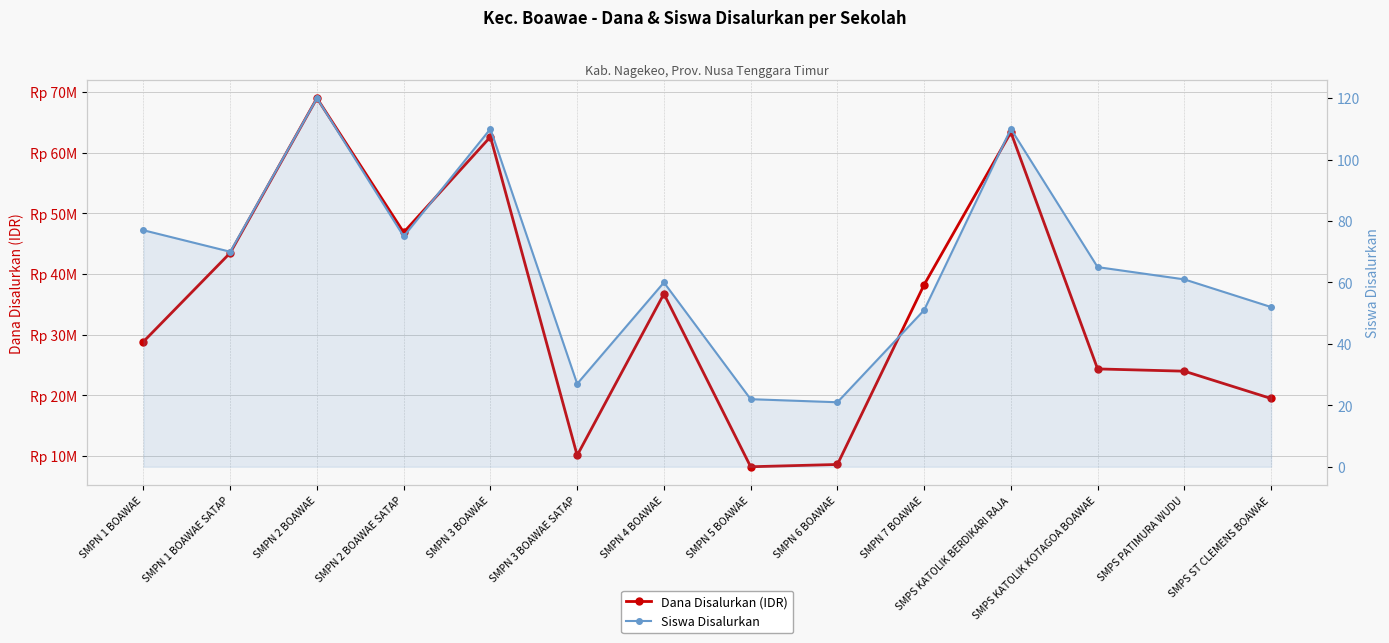

The Siswa Disalurkan series shows 65 at SMPS KATOLIK KOTAGOA BOAWAE. True or false?

True